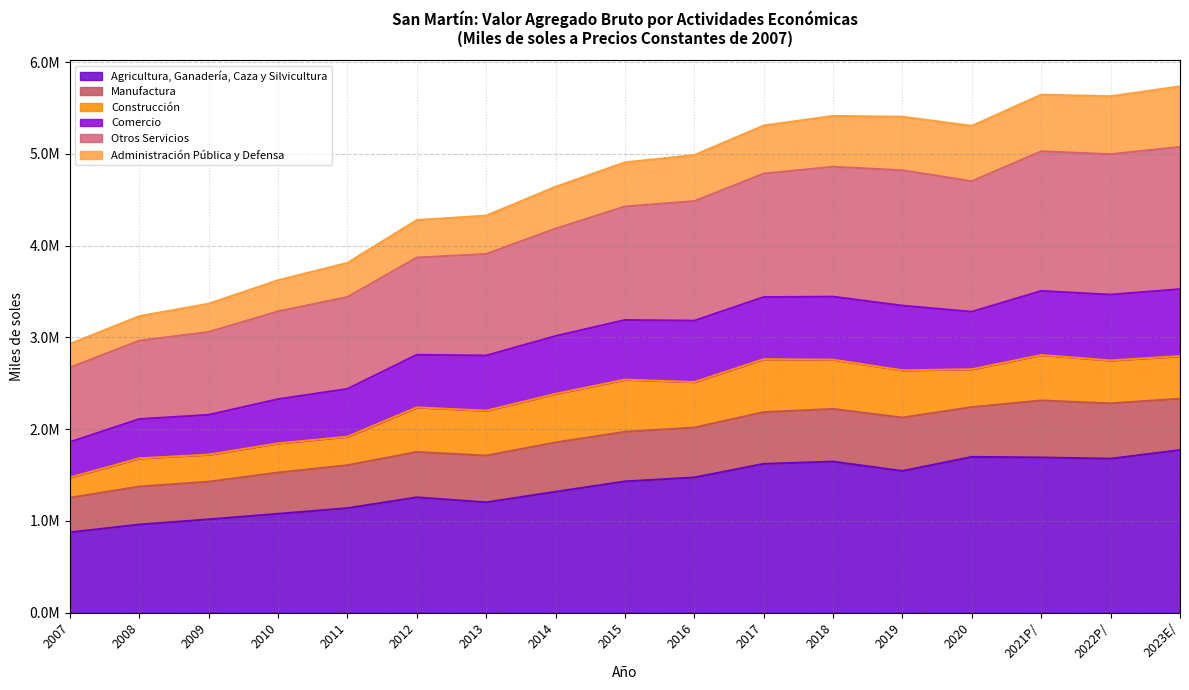

What is the label of the 15th point from the right?

2009